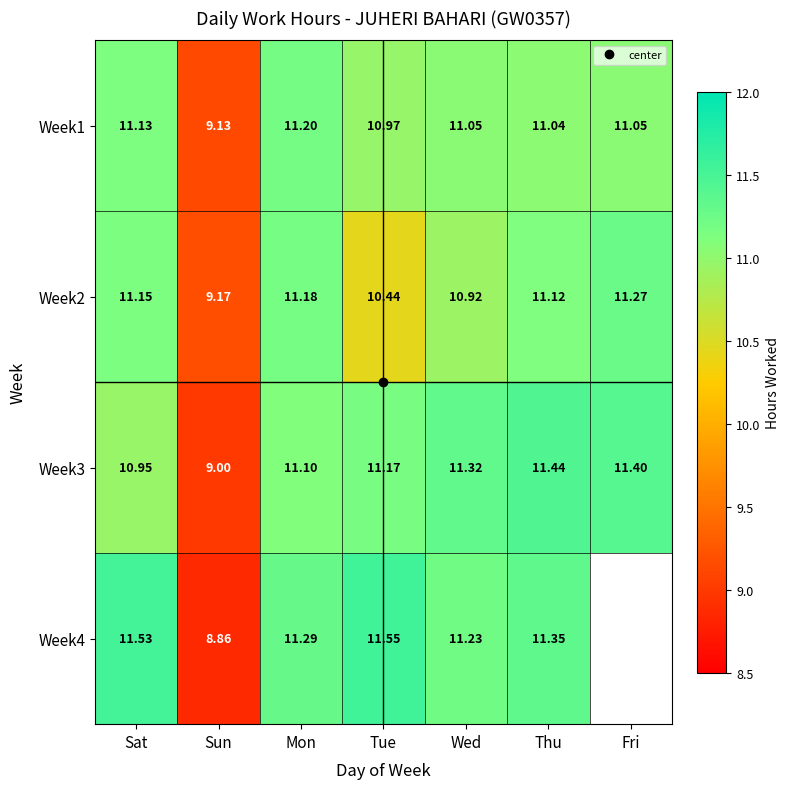

At which category is the sum across all series the highest?

Thu